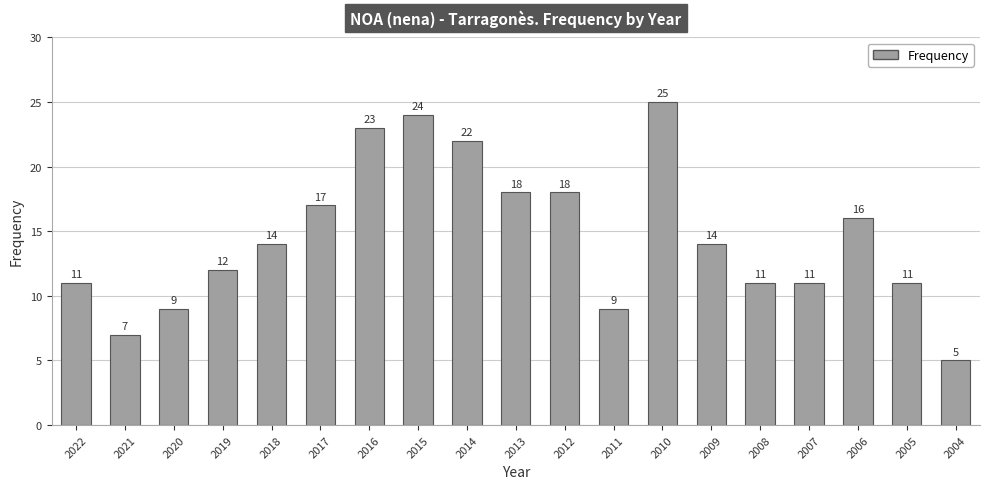

What is the sum of all values?

277